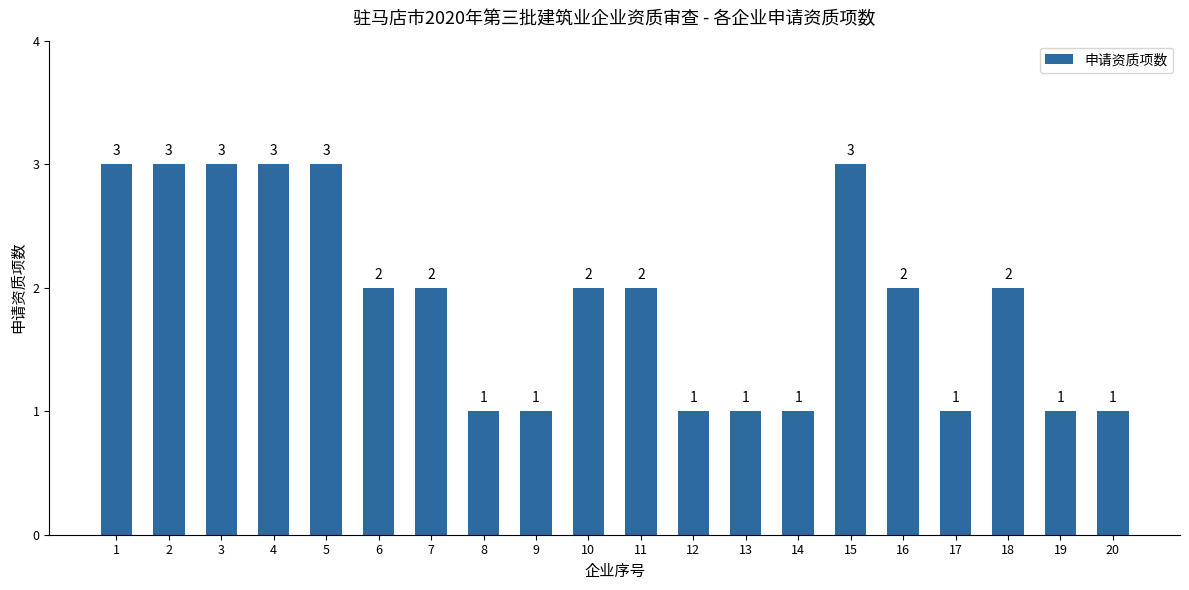

What is the difference between the maximum and minimum values?

2